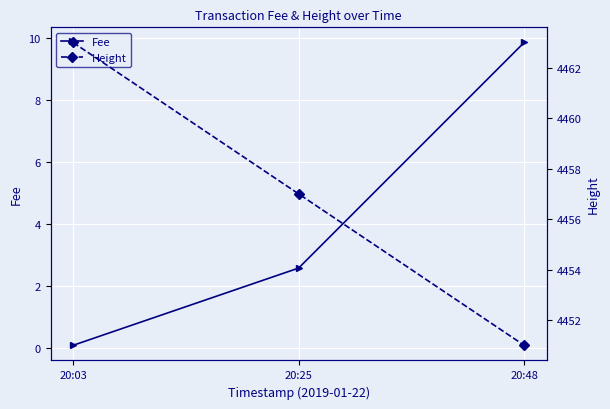

At how many categories does at least one series exceed 749?

3